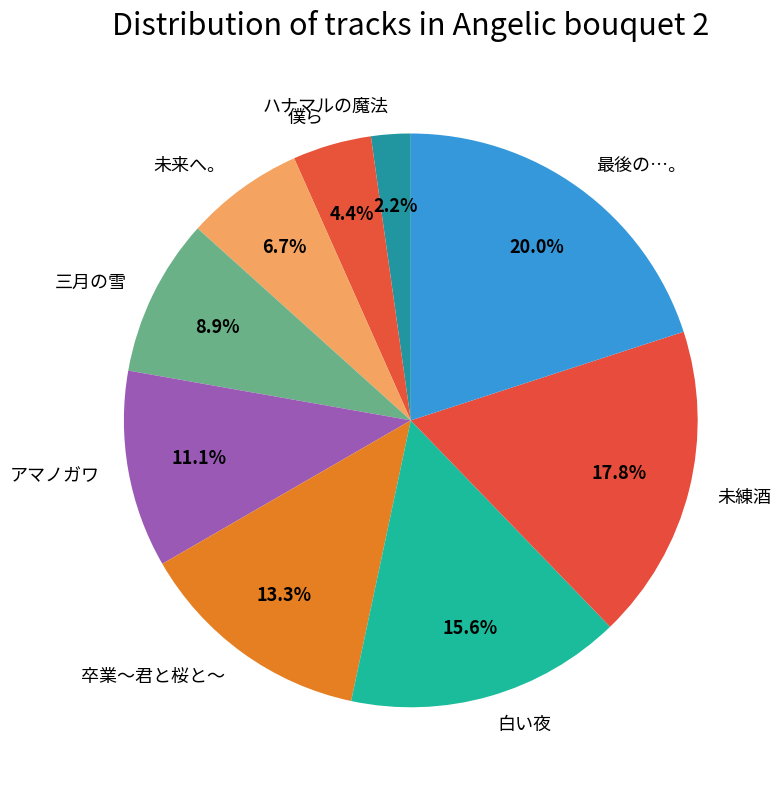

What is the ratio of the value at アマノガワ to the value at 白い夜?

0.7